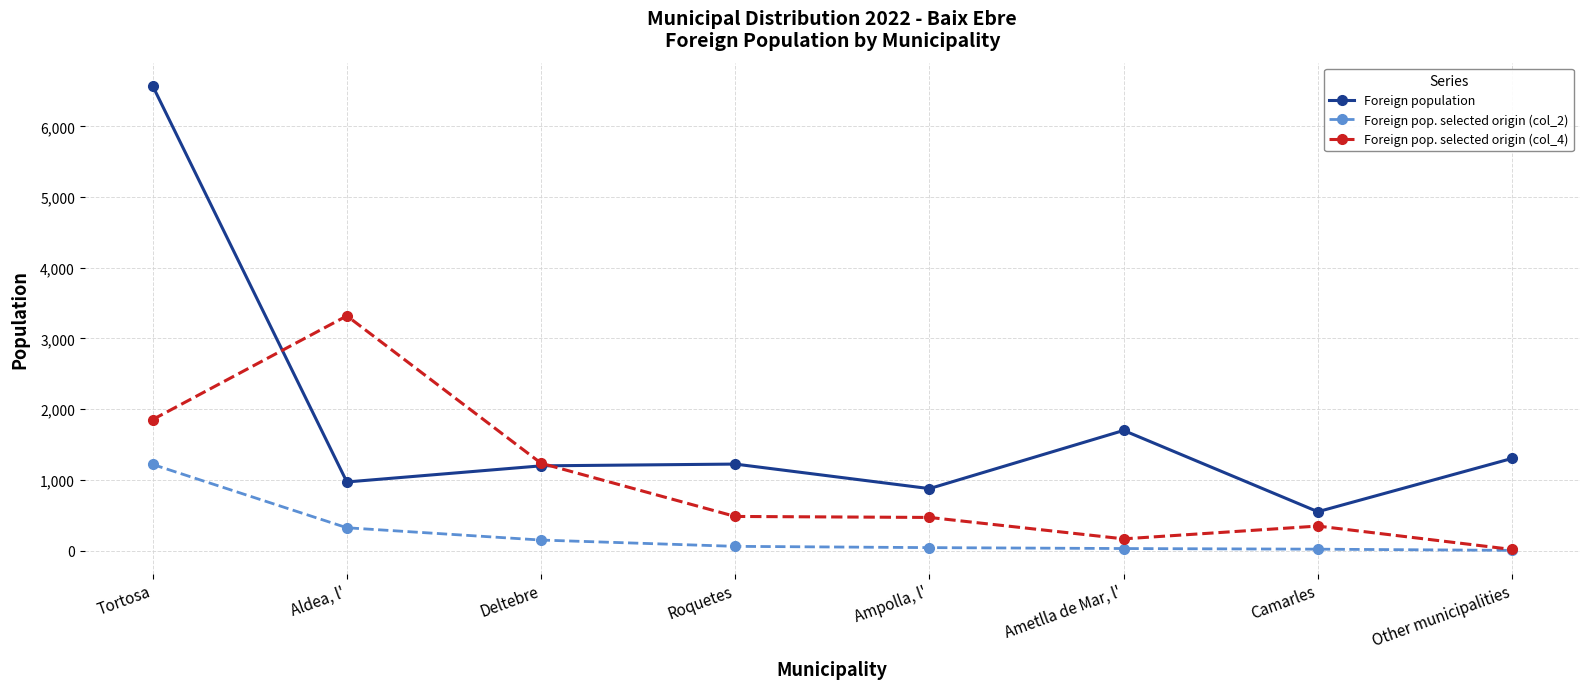

Which series has the widest spread of values?

Foreign population